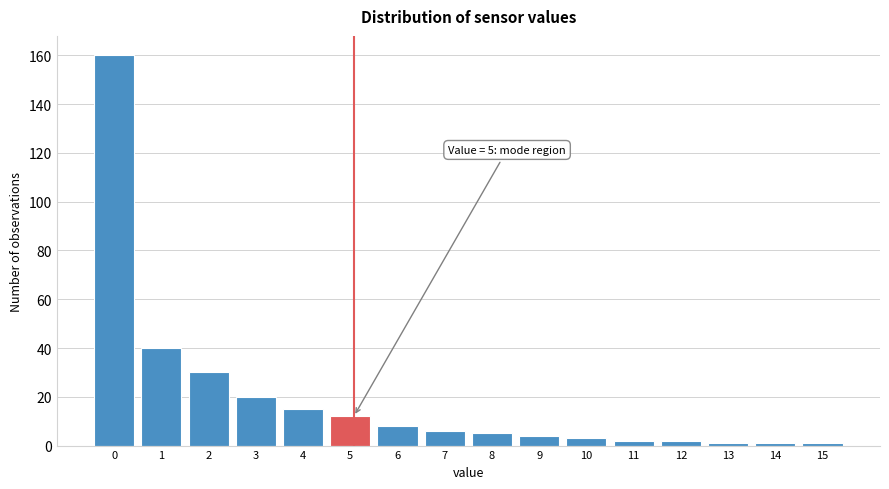

Reading right to left, what are all the values shown in this chart?

1	1	1	2	2	3	4	5	6	8	12	15	20	30	40	160